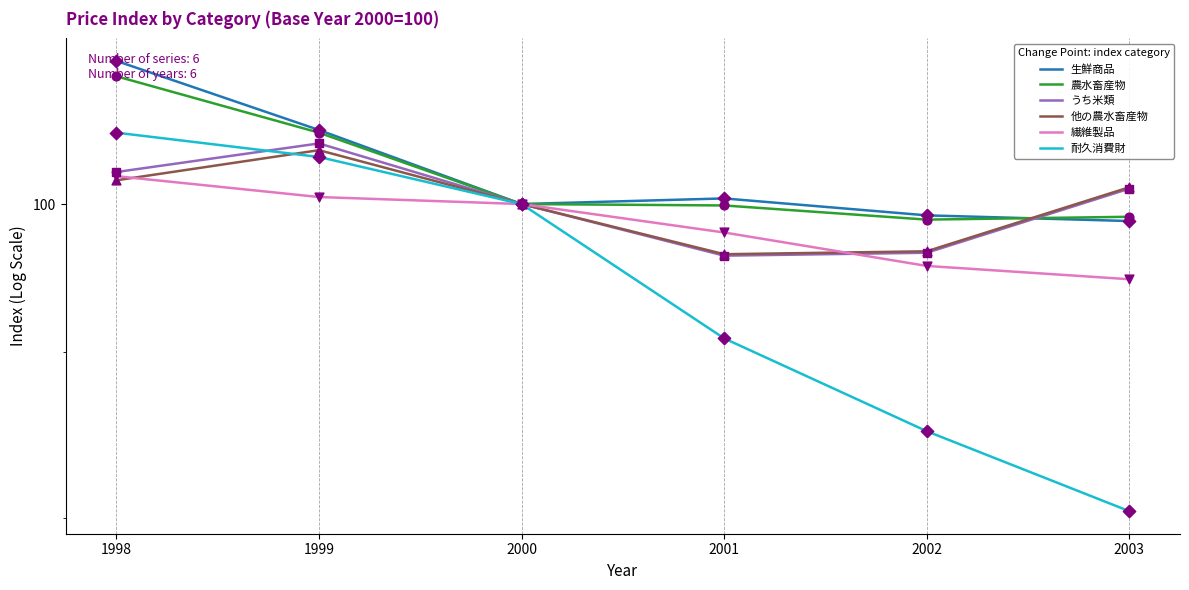

At how many categories does at least one series exceed 99?

6